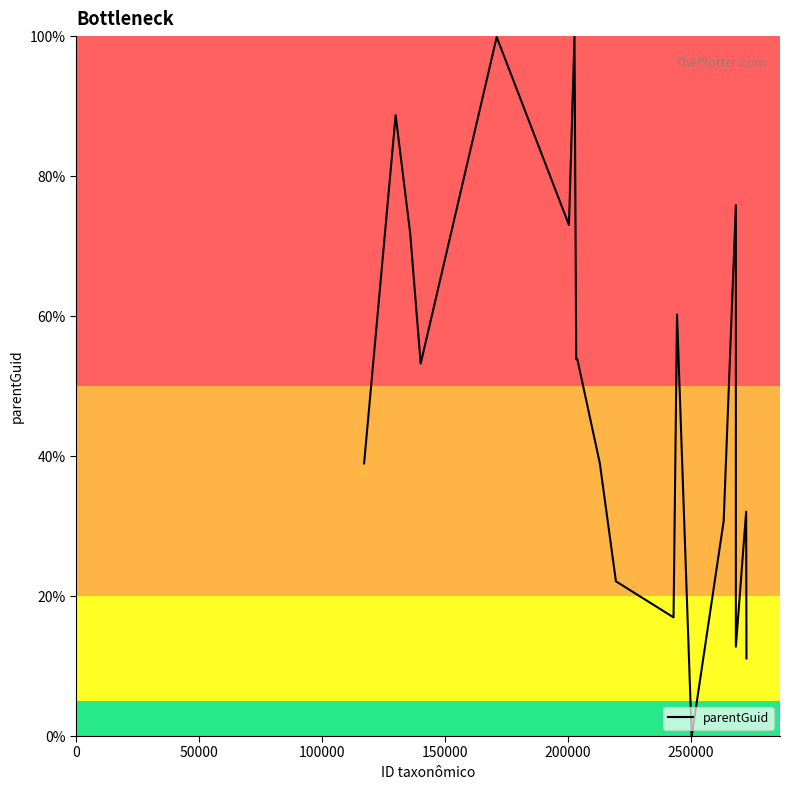

What is the maximum value shown in the chart?

100.0